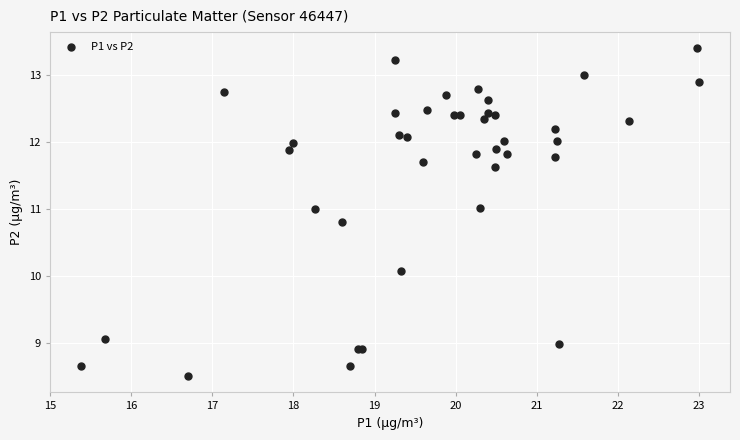

What Y value in the scatter plot is closest to 10?

10.1